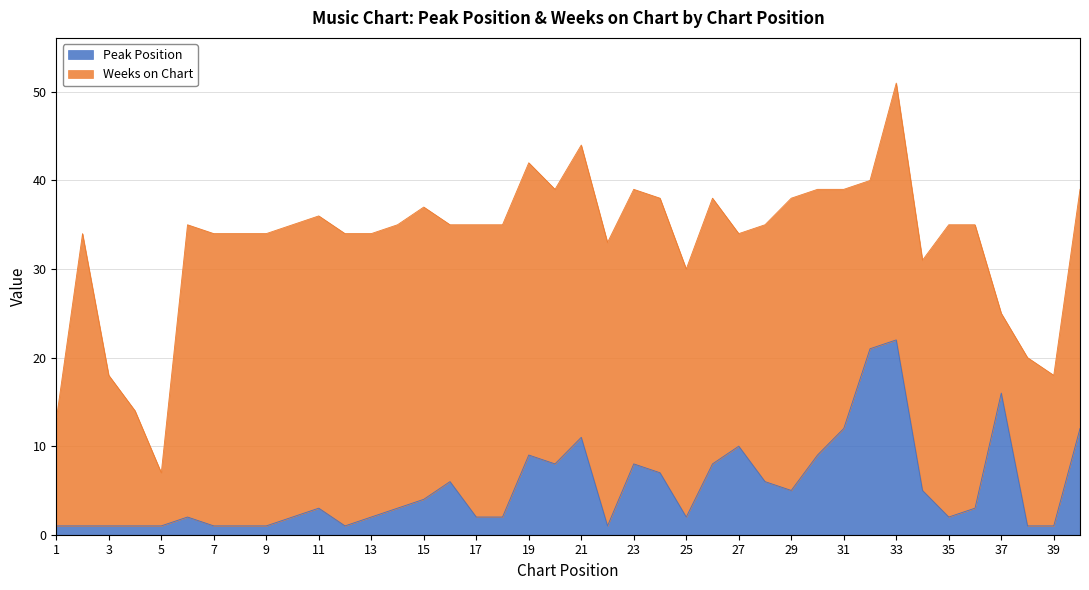

What is the value of the 3rd point from the left?

1